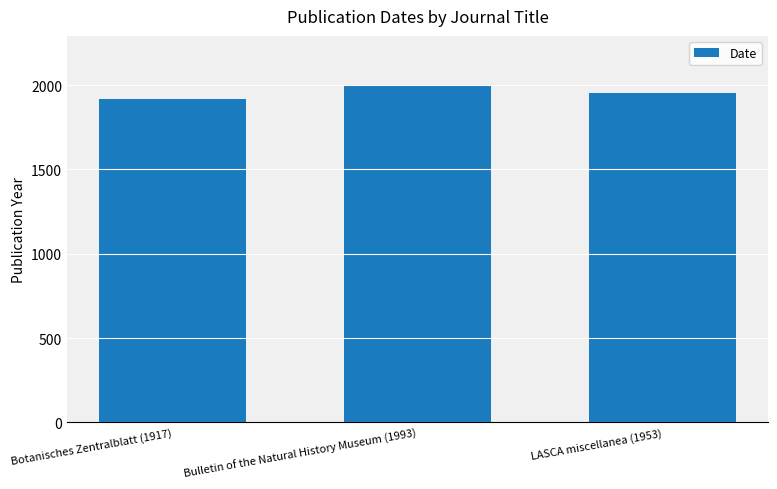

What is the label of the 2nd bar from the right?

Bulletin of the Natural History Museum (1993)